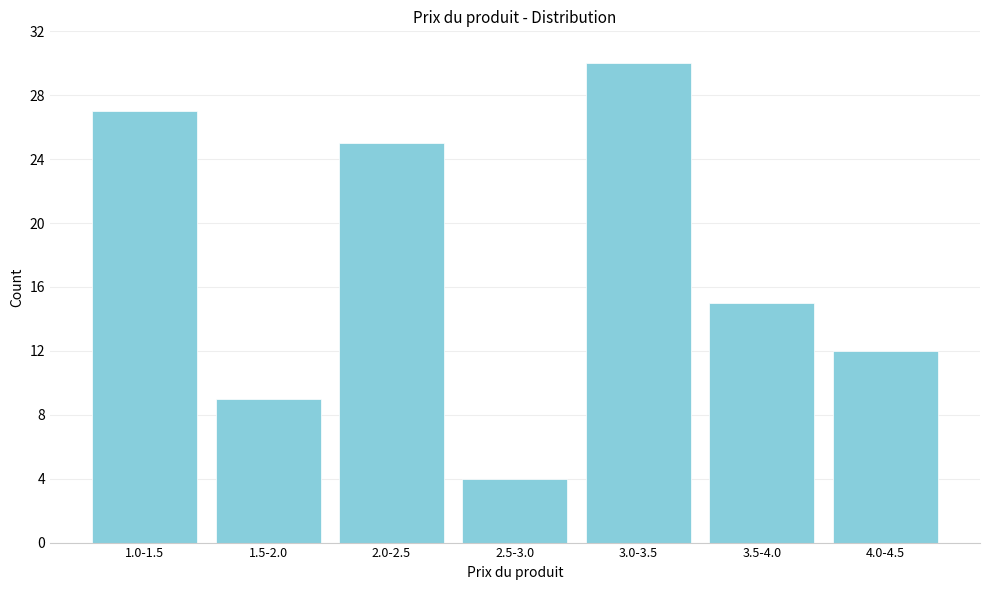

Reading left to right, list all the values displayed in this chart.

27	9	25	4	30	15	12